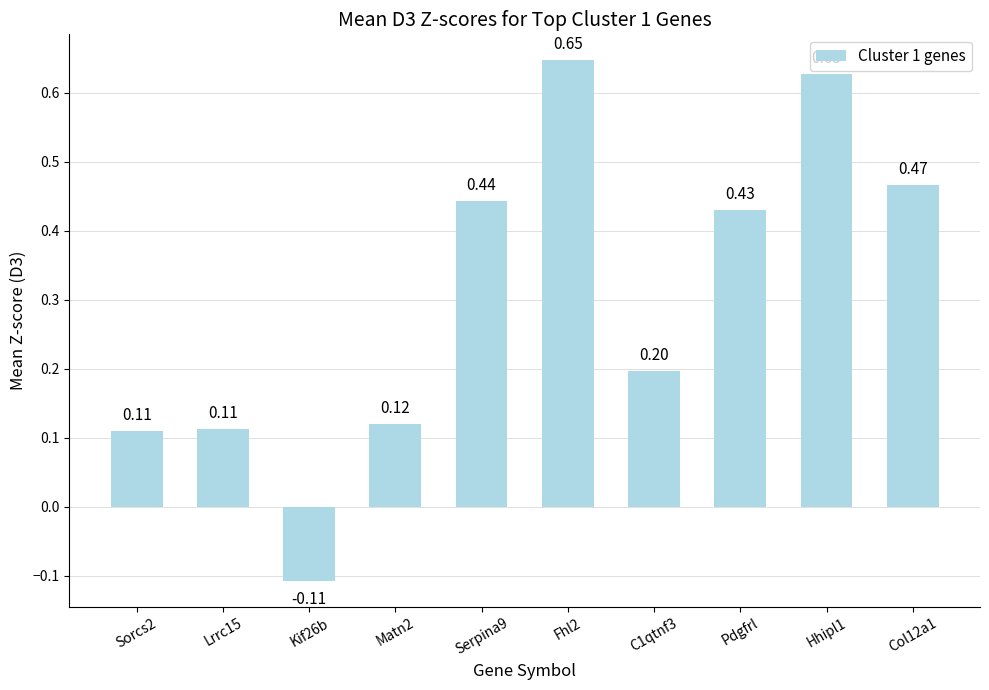

Are the bars horizontal?

No